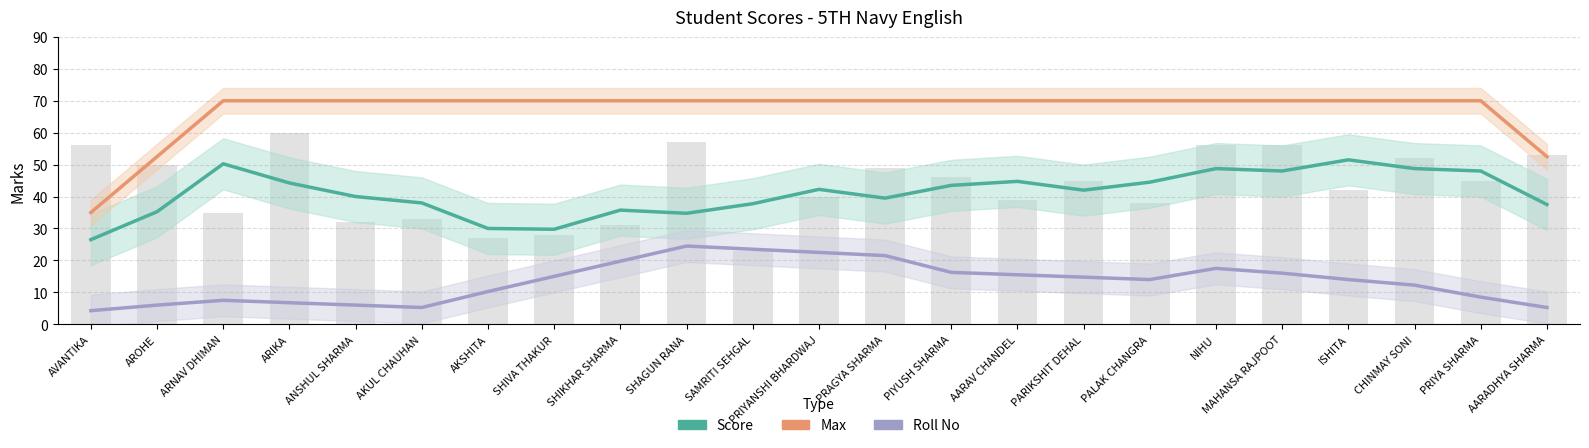

What position from the right is ARNAV DHIMAN?

21